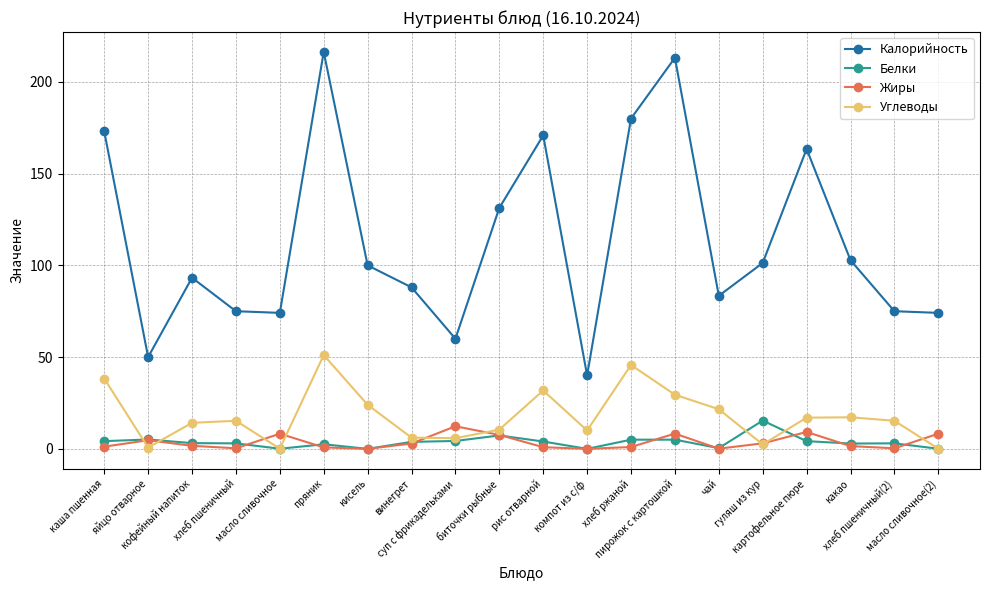

True or false: Углеводы has more than 2 points higher than both neighbors.

True